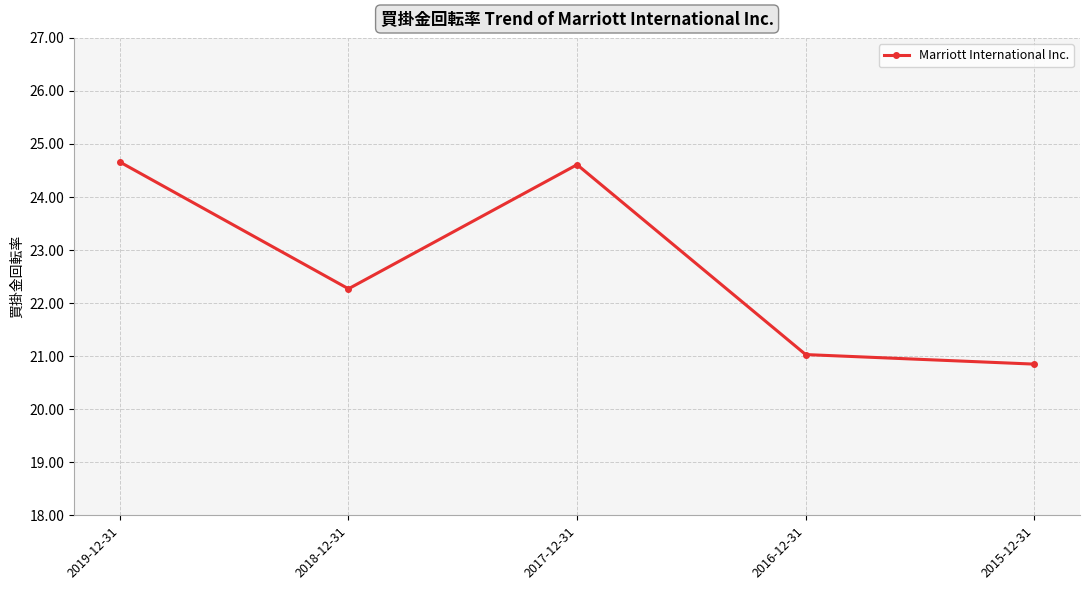

Reading left to right, extract all data points from this chart.

2019-12-31=24.7	2018-12-31=22.3	2017-12-31=24.6	2016-12-31=21.0	2015-12-31=20.9